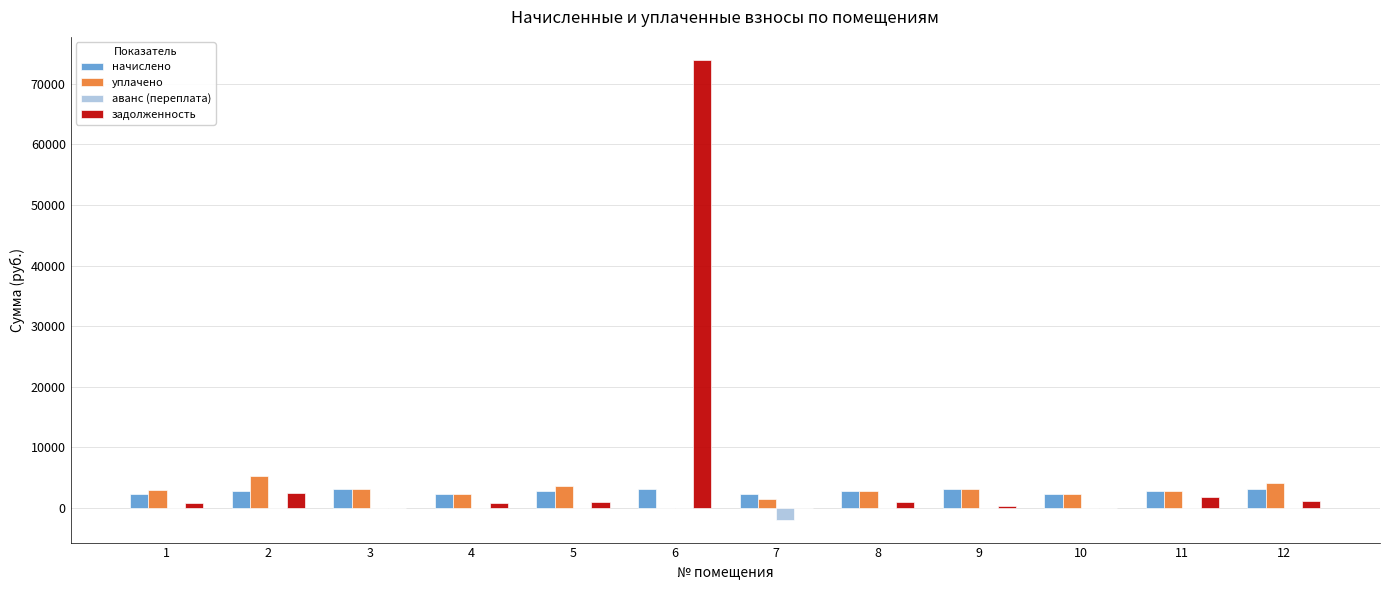

Read the начислено value at 4.

2199.6